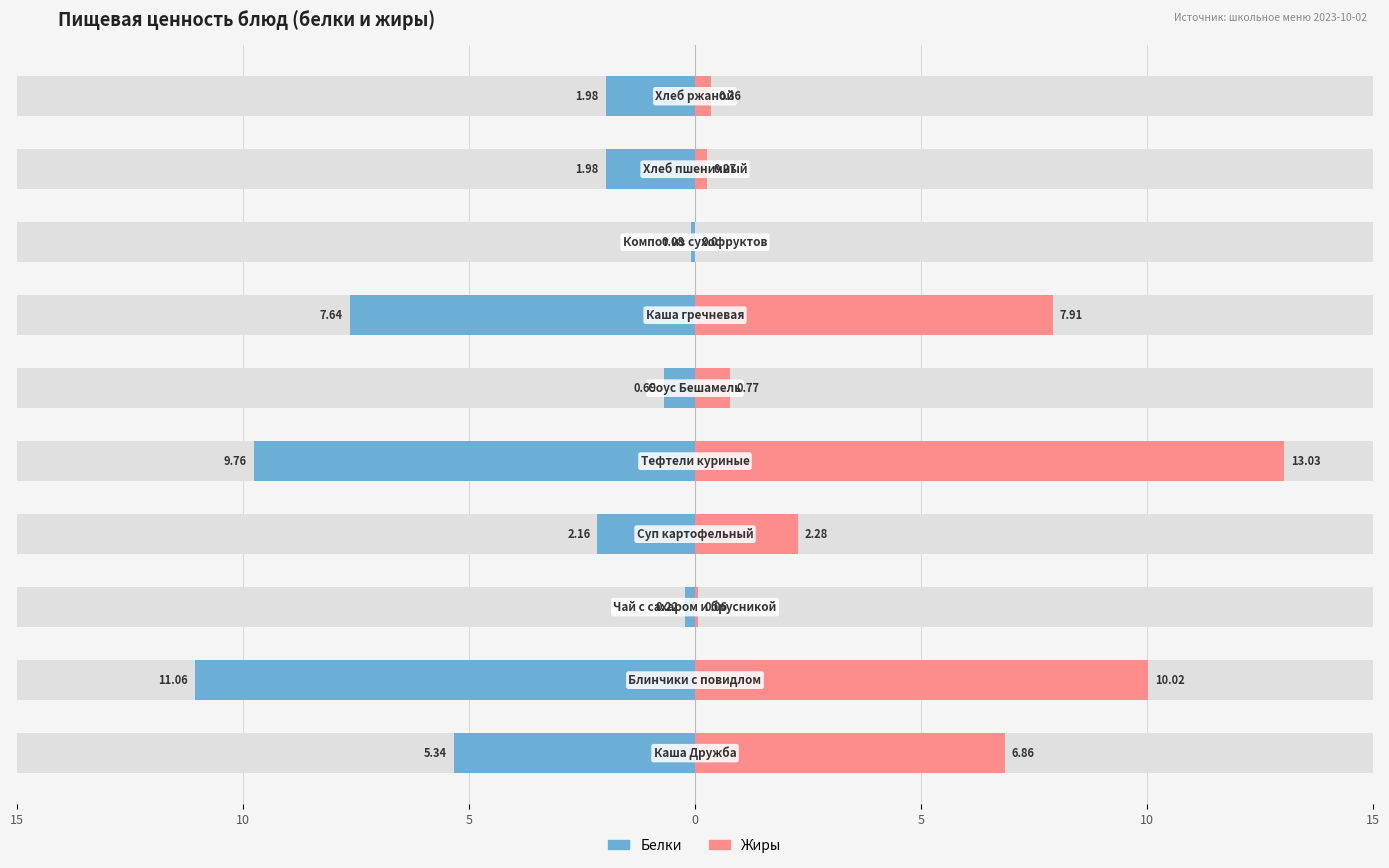

Which series has the largest total across all categories?

Жиры